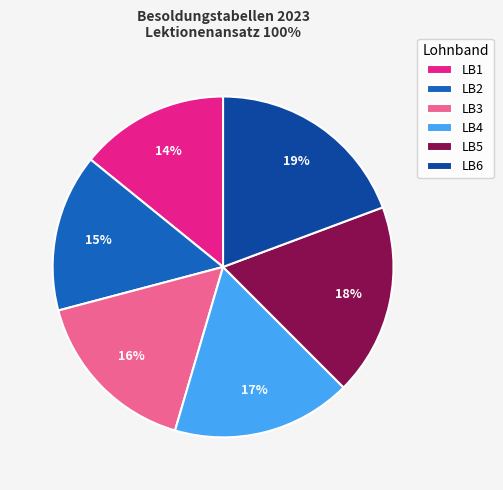

What is the largest slice in the pie chart?

LB6